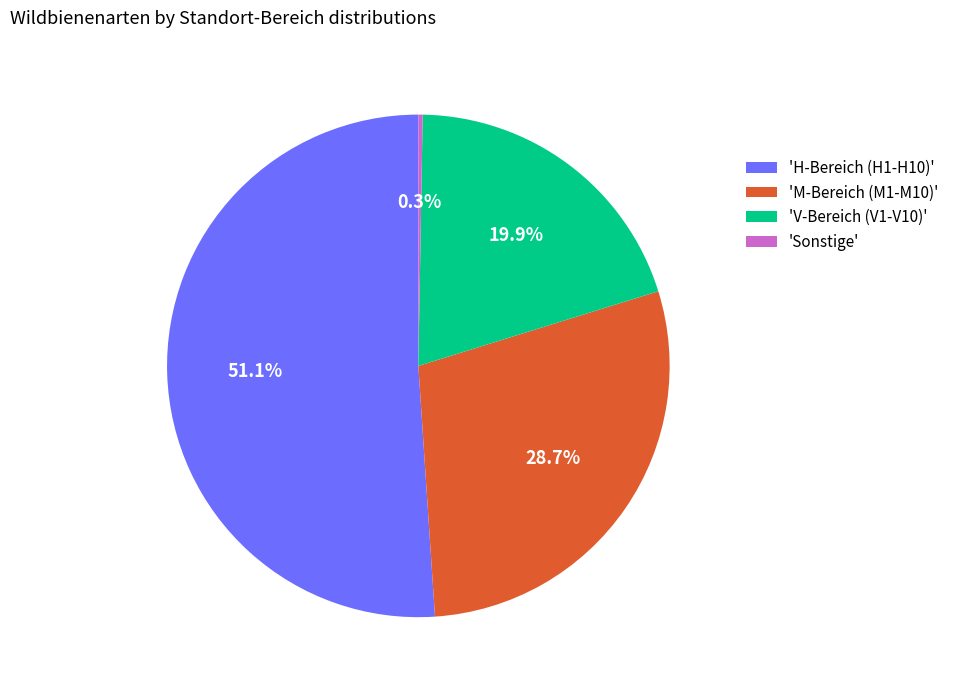

What is the ratio of the value at 'M-Bereich (M1-M10)' to the value at 'V-Bereich (V1-V10)'?

1.4